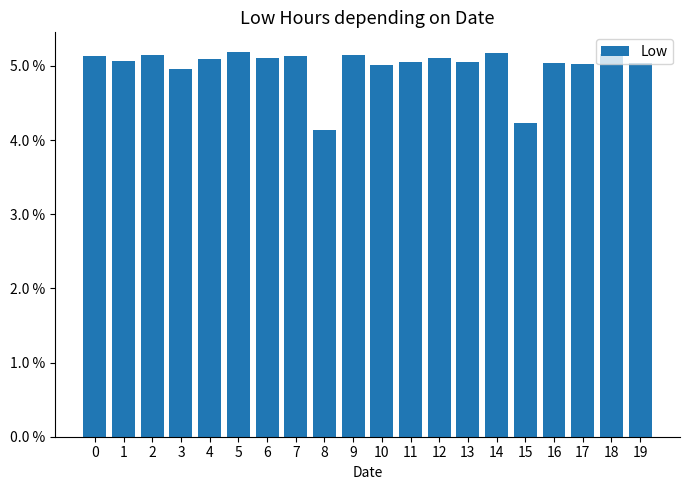

What is the value of the 3rd bar from the left?

0.1